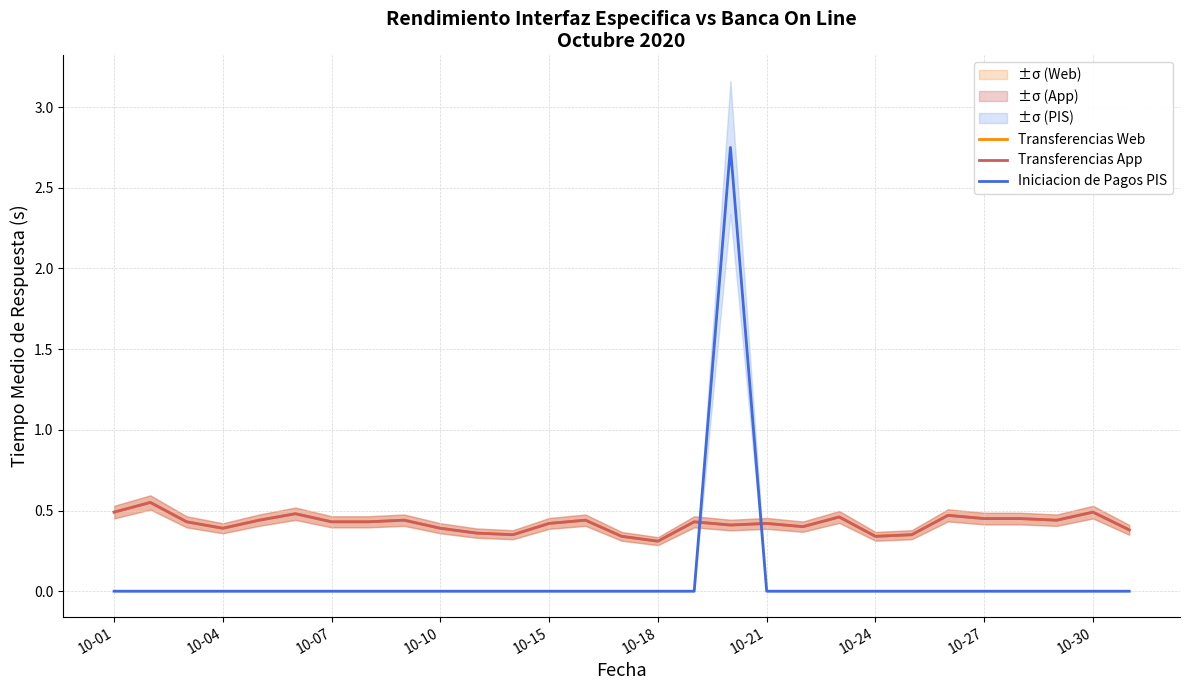

What is the difference between the maximum and minimum values in the Transferencias Web series?

0.2